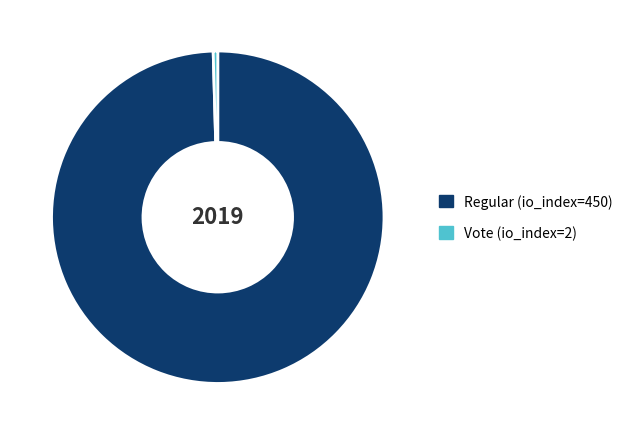

Is the sum of Vote (io_index=2) and Regular (io_index=450) greater than half?

Yes